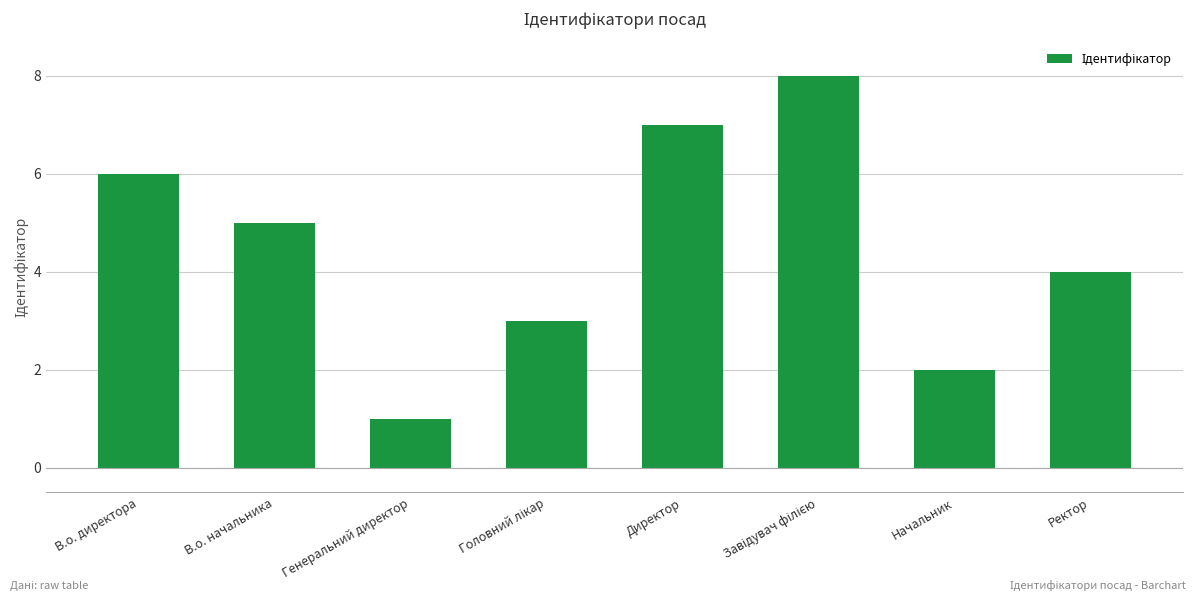

How many data points are less than 5?

4